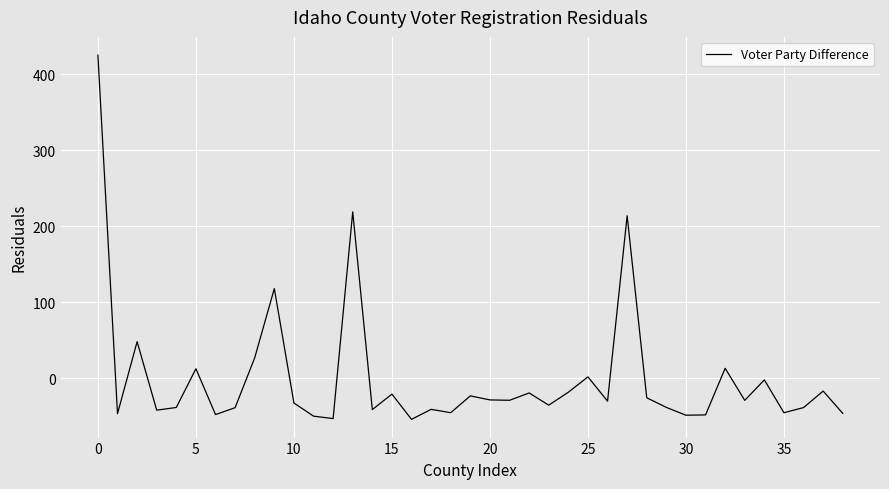

What is the maximum value shown in the chart?

425.2